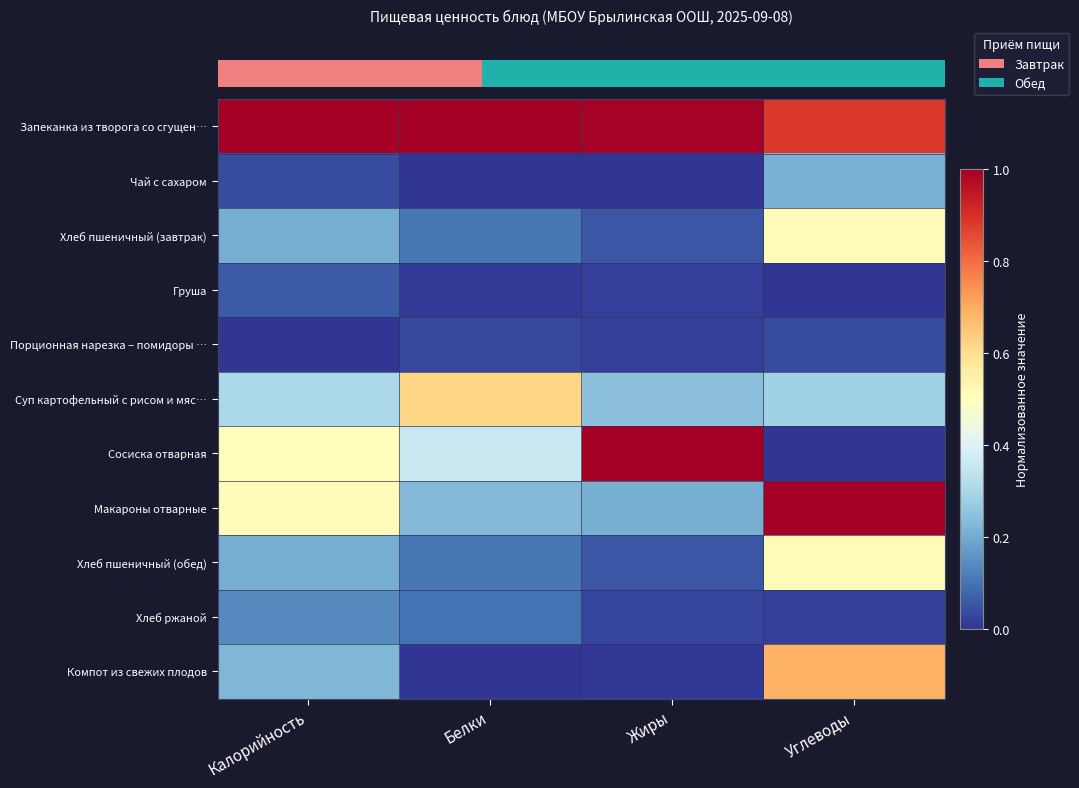

What is the spread (max minus min) of values at Калорийность?

1.0